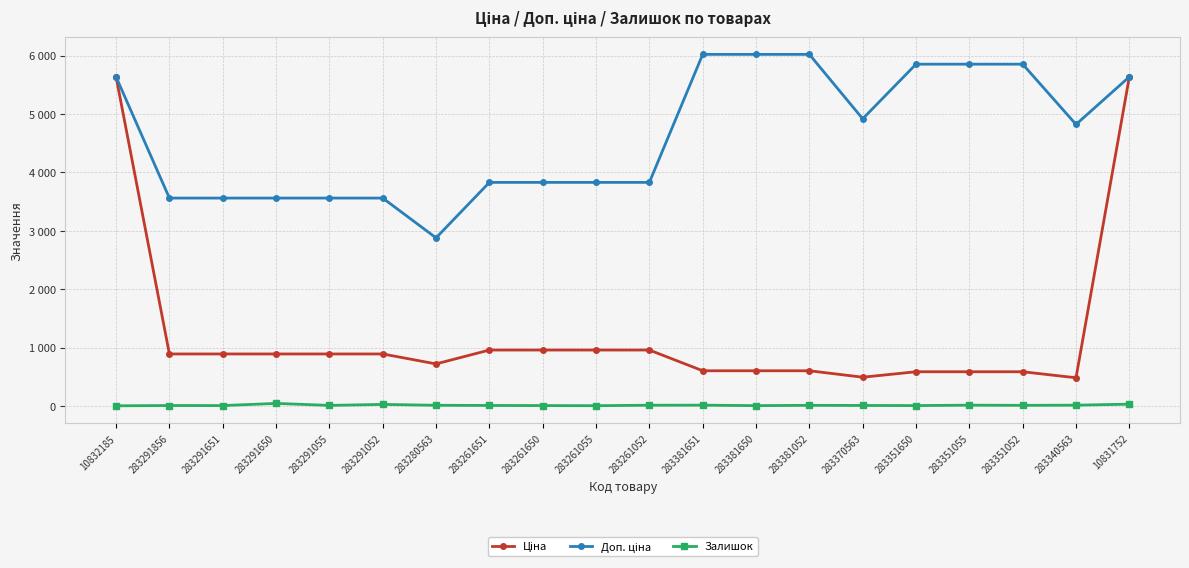

List the series in order of their peak value, highest first.

Доп. ціна, Ціна, Залишок